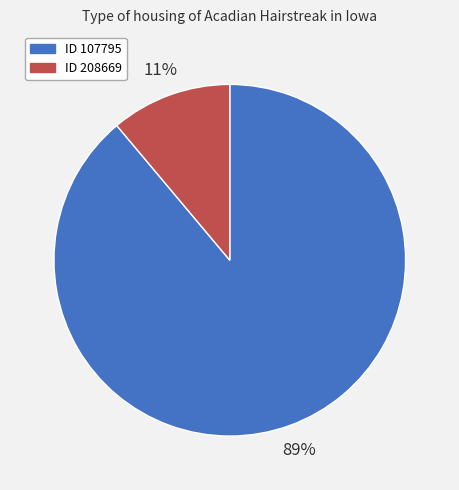

Which slice is the largest?

ID 107795